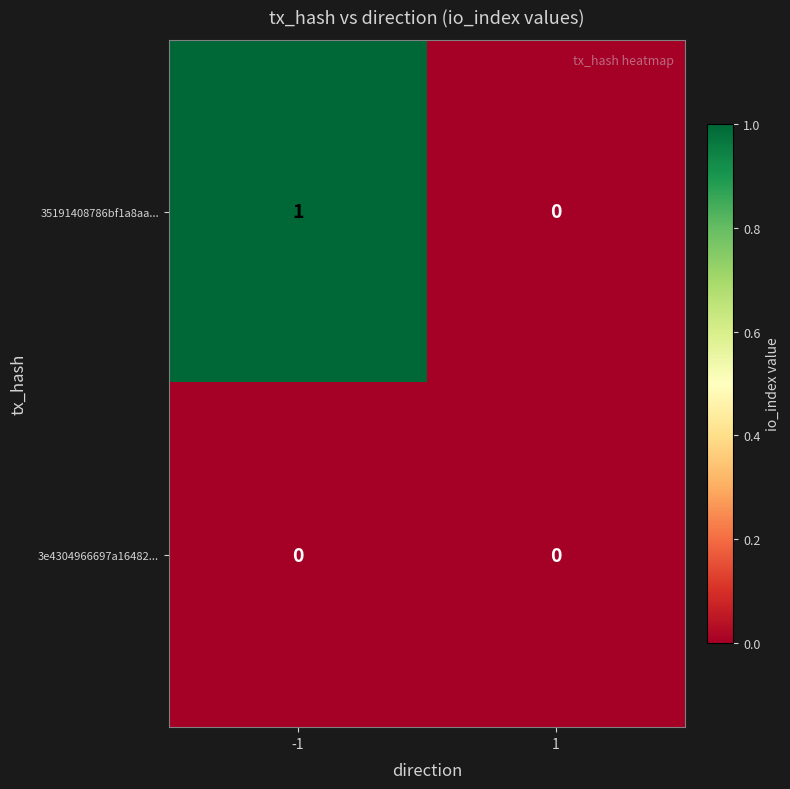

How many data points in 35191408786bf1a8aa... are less than 1?

1